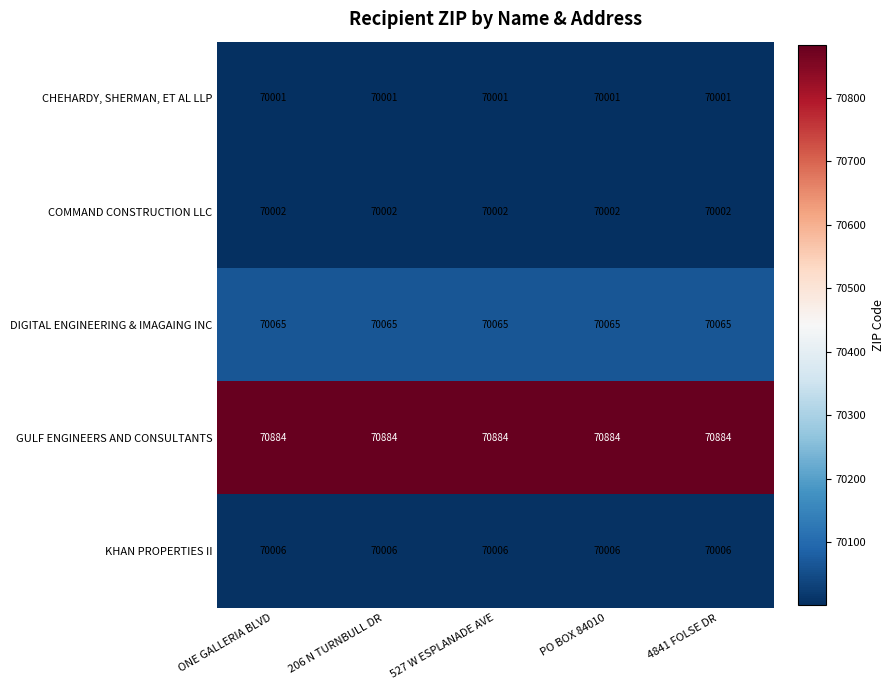

What is the approximate value of COMMAND CONSTRUCTION LLC at ONE GALLERIA BLVD?

70002